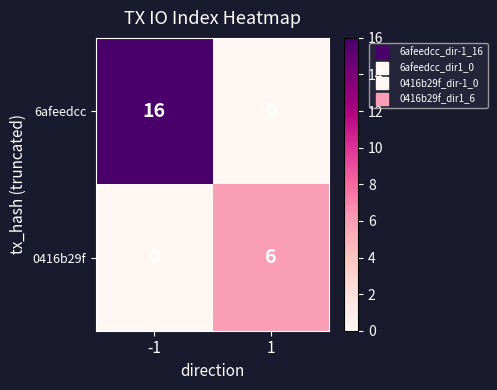

What is the sum of all 0416b29f values?

6